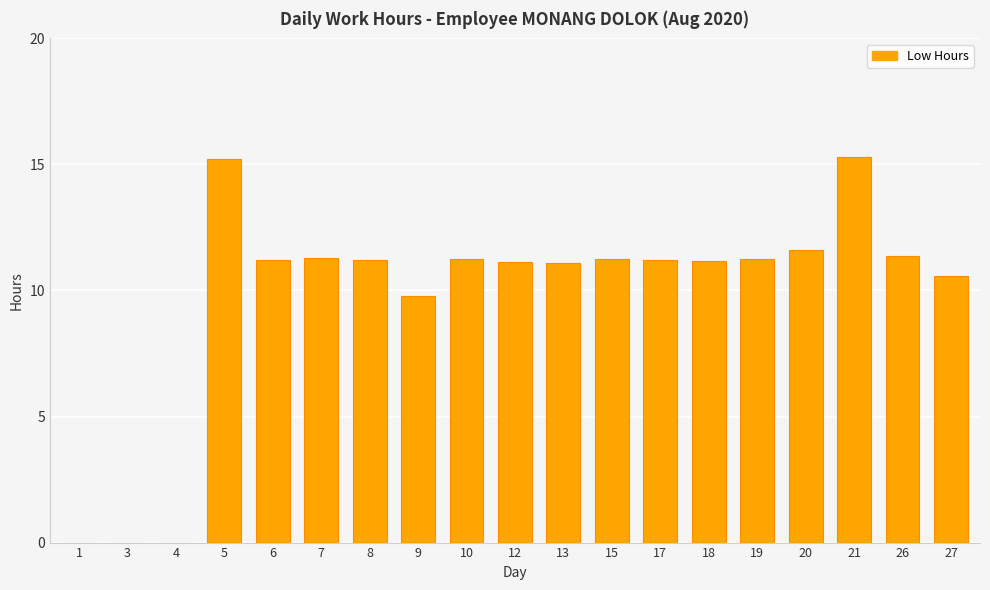

Are the bars horizontal?

No